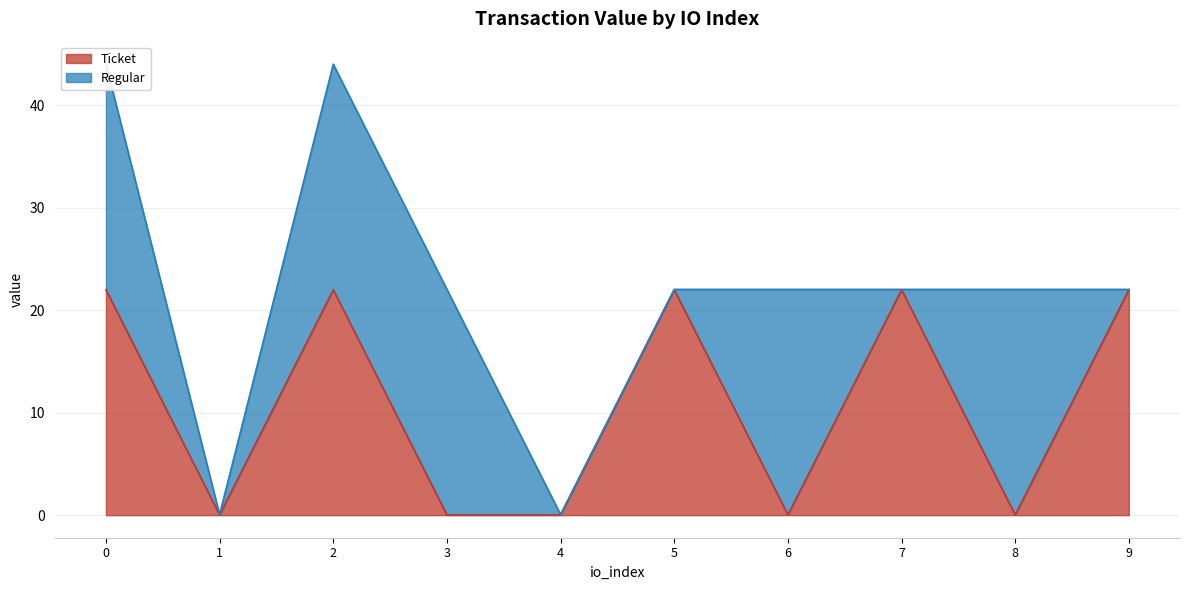

What is the change in value from 1 to 9?

+22.0